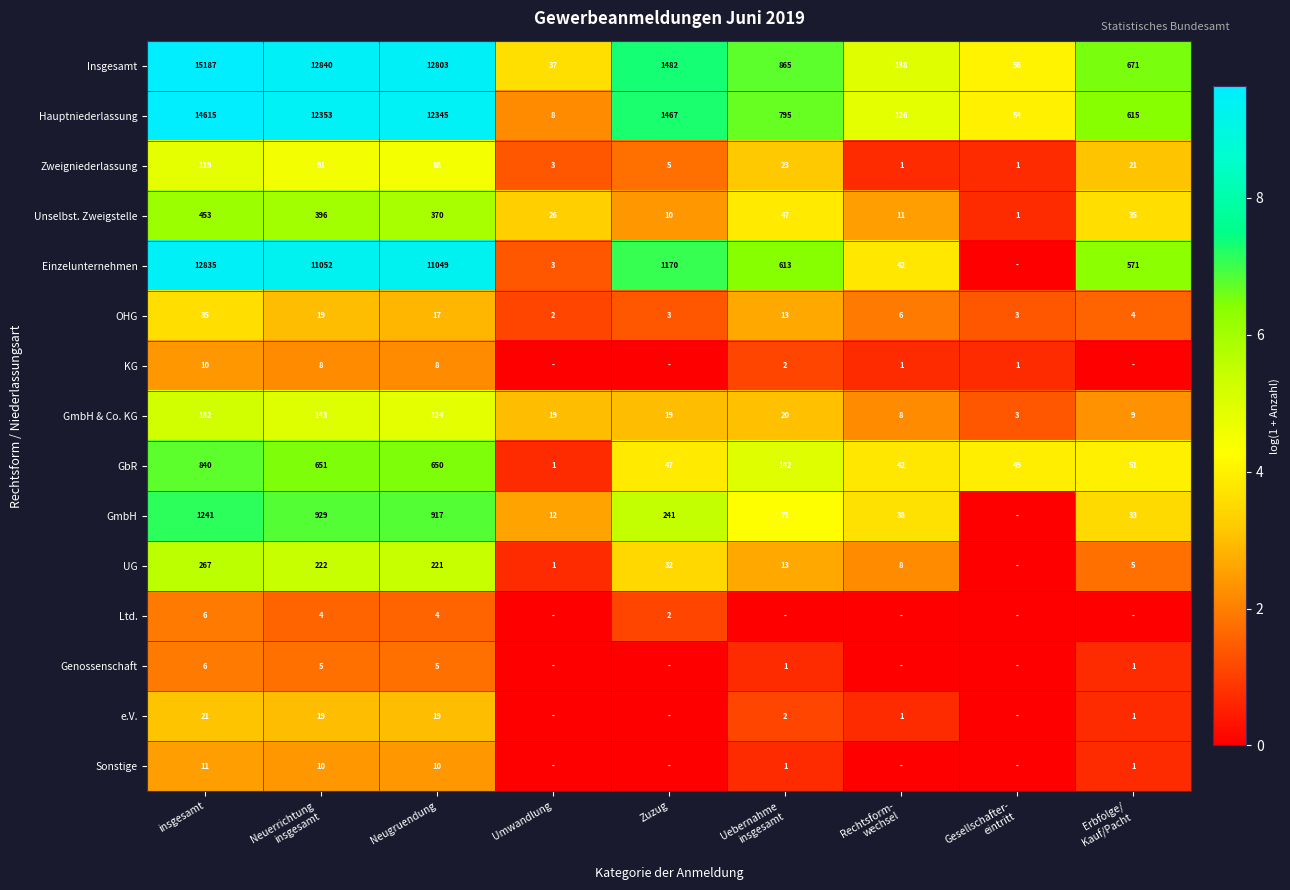

Where is Insgesamt nearest to the value 7612?

Neugruendung